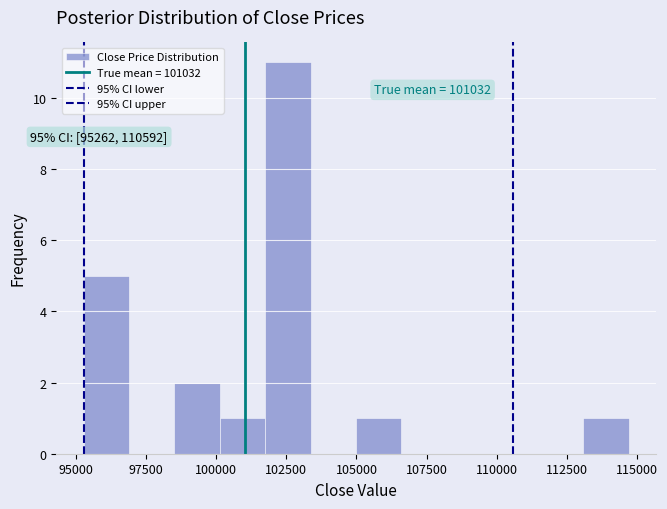

Around what value on the x-axis is the tallest bar? Give the approximate position of its centre, as read against the axis.

102500